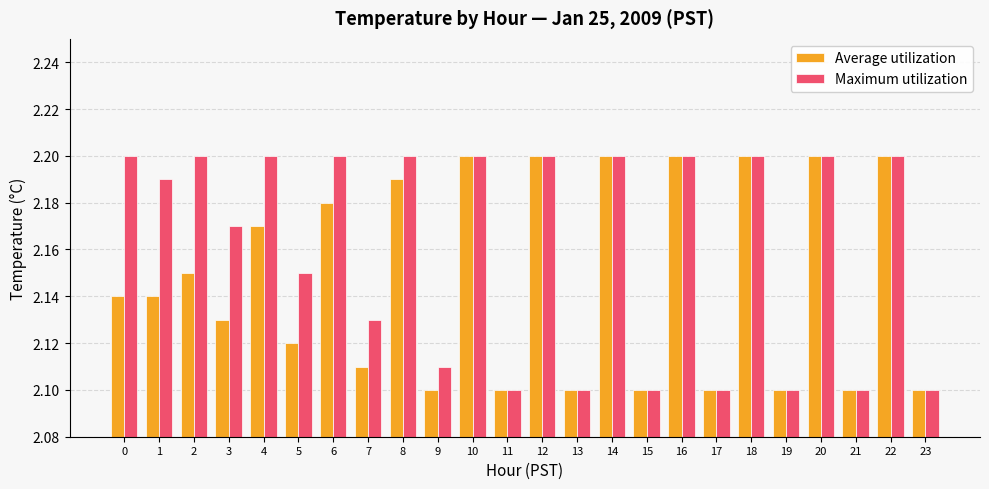

Between 6 and 17, which series saw the biggest shift?

Maximum utilization